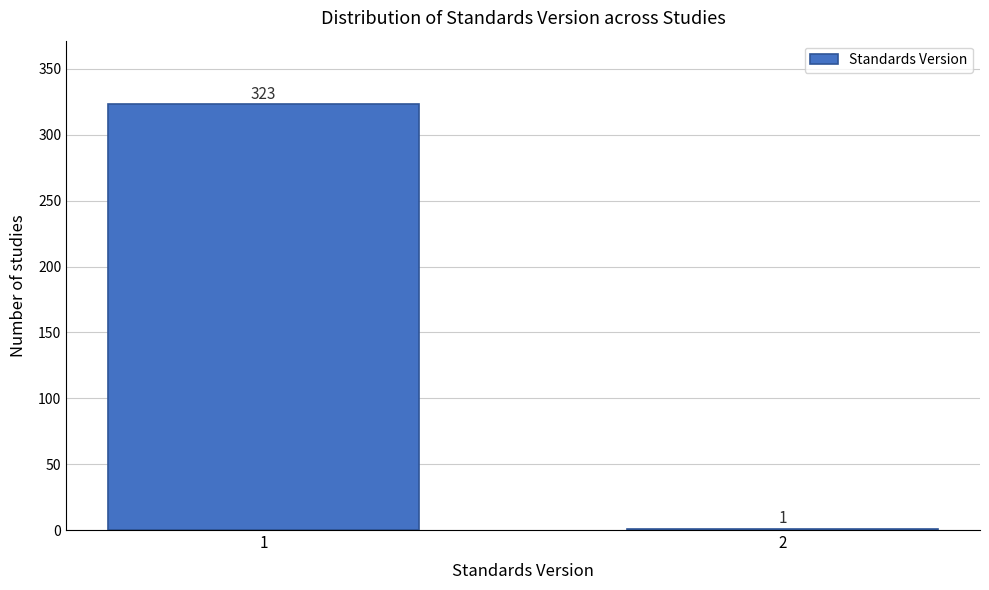

Reading left to right, list all the values displayed in this chart.

1=323	2=1